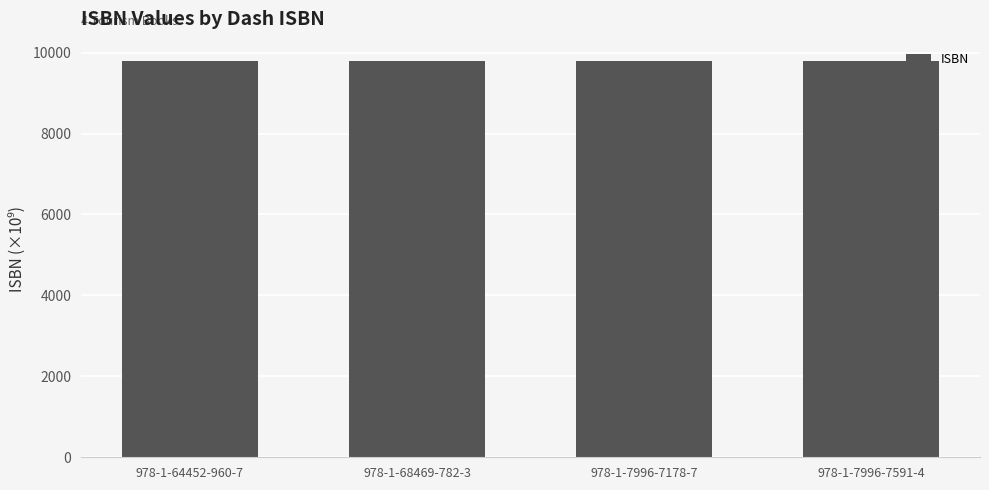

Approximately how many times larger is the value at 978-1-64452-960-7 compared to 978-1-68469-782-3?

1.0